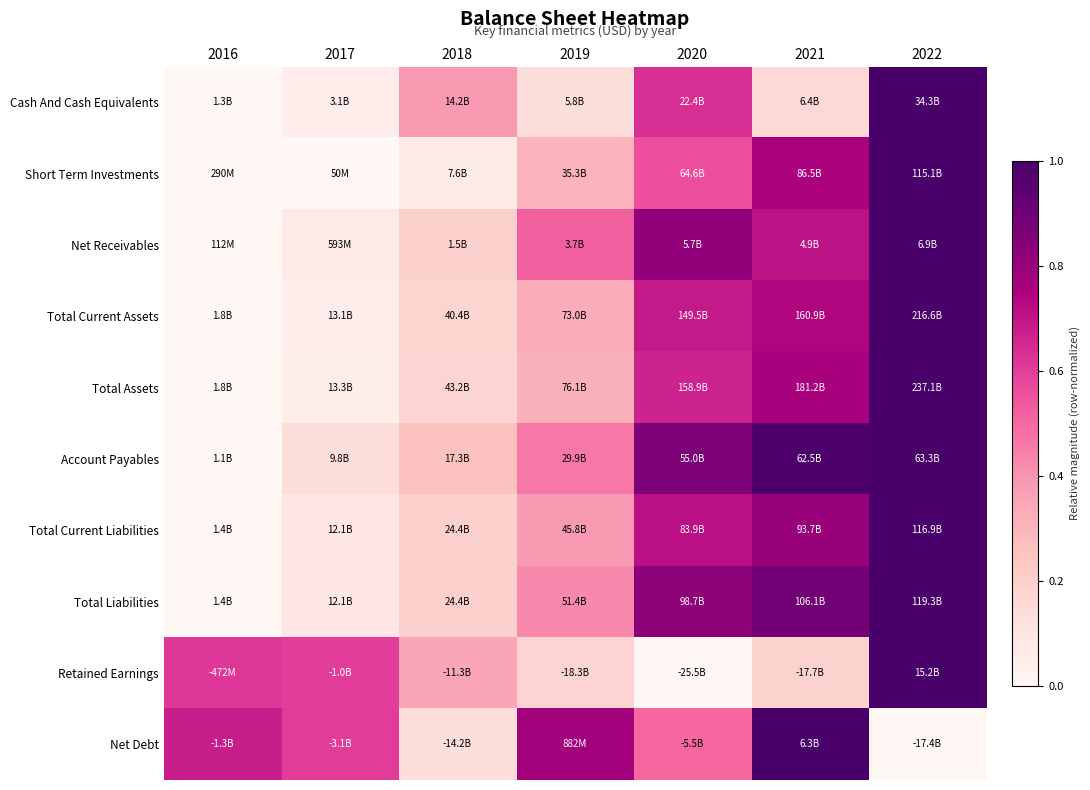

Reading right to left, transcribe all the data shown in this chart.

Cash And Cash Equivalents: 2022=1.0	2021=0.2	2020=0.6	2019=0.1	2018=0.4	2017=0.1	2016=0.0
Short Term Investments: 2022=1.0	2021=0.8	2020=0.6	2019=0.3	2018=0.1	2017=0.0	2016=0.0
Net Receivables: 2022=1.0	2021=0.7	2020=0.8	2019=0.5	2018=0.2	2017=0.1	2016=0.0
Total Current Assets: 2022=1.0	2021=0.7	2020=0.7	2019=0.3	2018=0.2	2017=0.1	2016=0.0
Total Assets: 2022=1.0	2021=0.8	2020=0.7	2019=0.3	2018=0.2	2017=0.0	2016=0.0
Account Payables: 2022=1.0	2021=1.0	2020=0.9	2019=0.5	2018=0.3	2017=0.1	2016=0.0
Total Current Liabilities: 2022=1.0	2021=0.8	2020=0.7	2019=0.4	2018=0.2	2017=0.1	2016=0.0
Total Liabilities: 2022=1.0	2021=0.9	2020=0.8	2019=0.4	2018=0.2	2017=0.1	2016=0.0
Retained Earnings: 2022=1.0	2021=0.2	2020=0.0	2019=0.2	2018=0.3	2017=0.6	2016=0.6
Net Debt: 2022=0.0	2021=1.0	2020=0.5	2019=0.8	2018=0.1	2017=0.6	2016=0.7